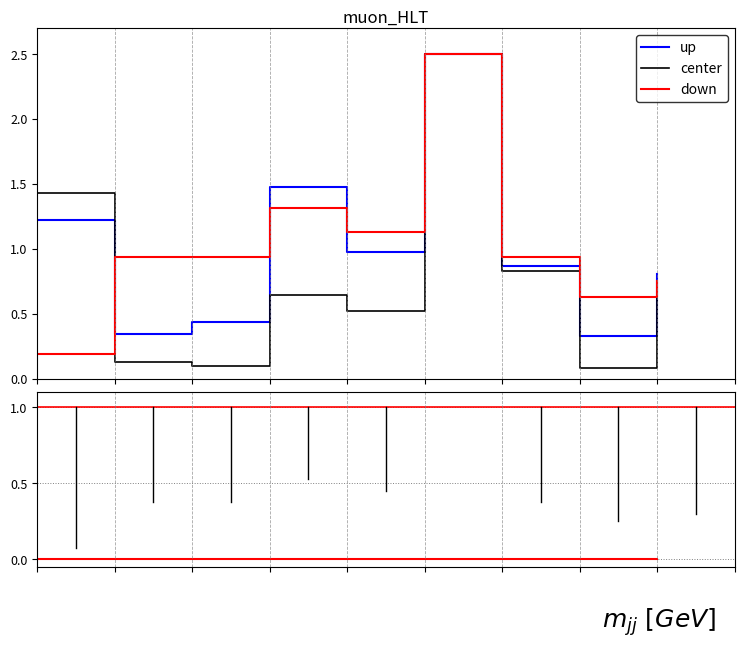

Reading left to right, list all the values displayed in this chart.

Цена: 1.4	0.1	0.1	0.6	0.5	2.5	0.8	0.1	0.7
Калорийность: 1.2	0.3	0.4	1.5	1.0	2.5	0.9	0.3	0.8
Углеводы: 0.2	0.9	0.9	1.3	1.1	2.5	0.9	0.6	0.8